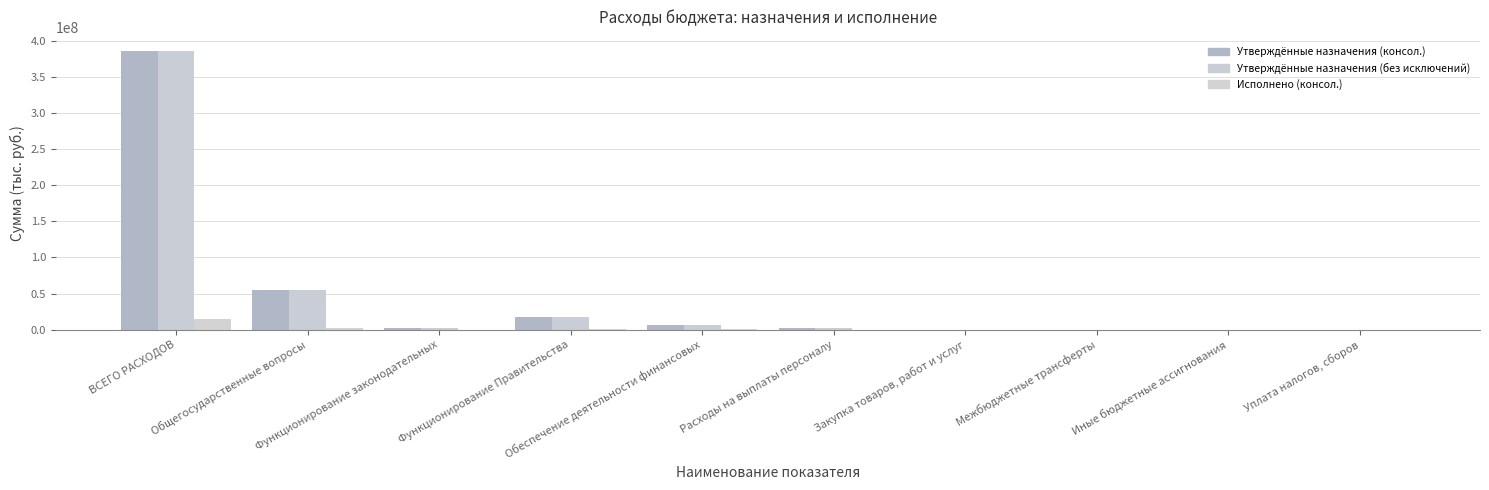

How many groups of bars are there?

10